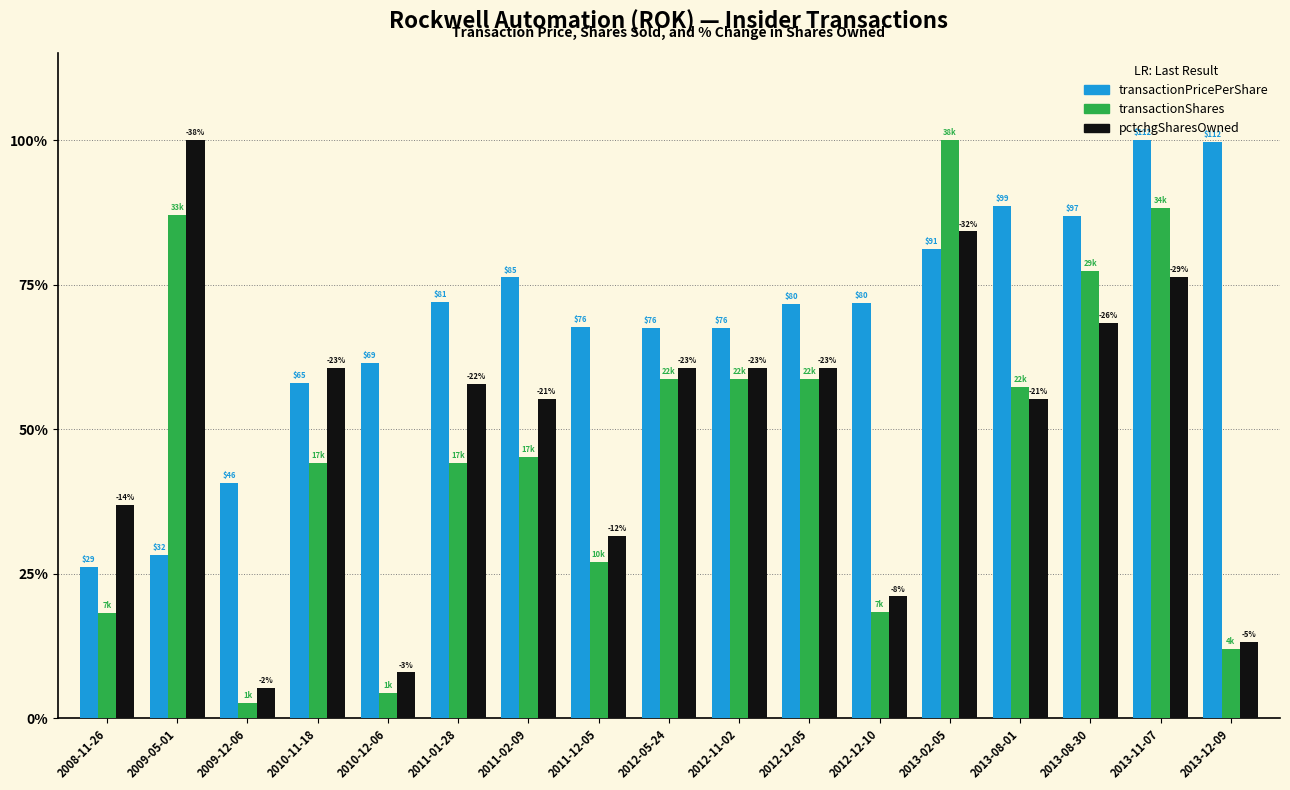

Reading right to left, transcribe all the data shown in this chart.

transactionPricePerShare: 2013-12-09=99.6	2013-11-07=100.0	2013-08-30=86.9	2013-08-01=88.6	2013-02-05=81.2	2012-12-10=71.9	2012-12-05=71.6	2012-11-02=67.5	2012-05-24=67.6	2011-12-05=67.7	2011-02-09=76.3	2011-01-28=72.1	2010-12-06=61.5	2010-11-18=58.1	2009-12-06=40.8	2009-05-01=28.3	2008-11-26=26.2
transactionShares: 2013-12-09=11.9	2013-11-07=88.3	2013-08-30=77.4	2013-08-01=57.2	2013-02-05=100.0	2012-12-10=18.4	2012-12-05=58.6	2012-11-02=58.6	2012-05-24=58.6	2011-12-05=27.1	2011-02-09=45.1	2011-01-28=44.1	2010-12-06=4.4	2010-11-18=44.1	2009-12-06=2.7	2009-05-01=87.1	2008-11-26=18.2
pctchgSharesOwned: 2013-12-09=13.2	2013-11-07=76.3	2013-08-30=68.4	2013-08-01=55.3	2013-02-05=84.2	2012-12-10=21.1	2012-12-05=60.5	2012-11-02=60.5	2012-05-24=60.5	2011-12-05=31.6	2011-02-09=55.3	2011-01-28=57.9	2010-12-06=7.9	2010-11-18=60.5	2009-12-06=5.3	2009-05-01=100.0	2008-11-26=36.8